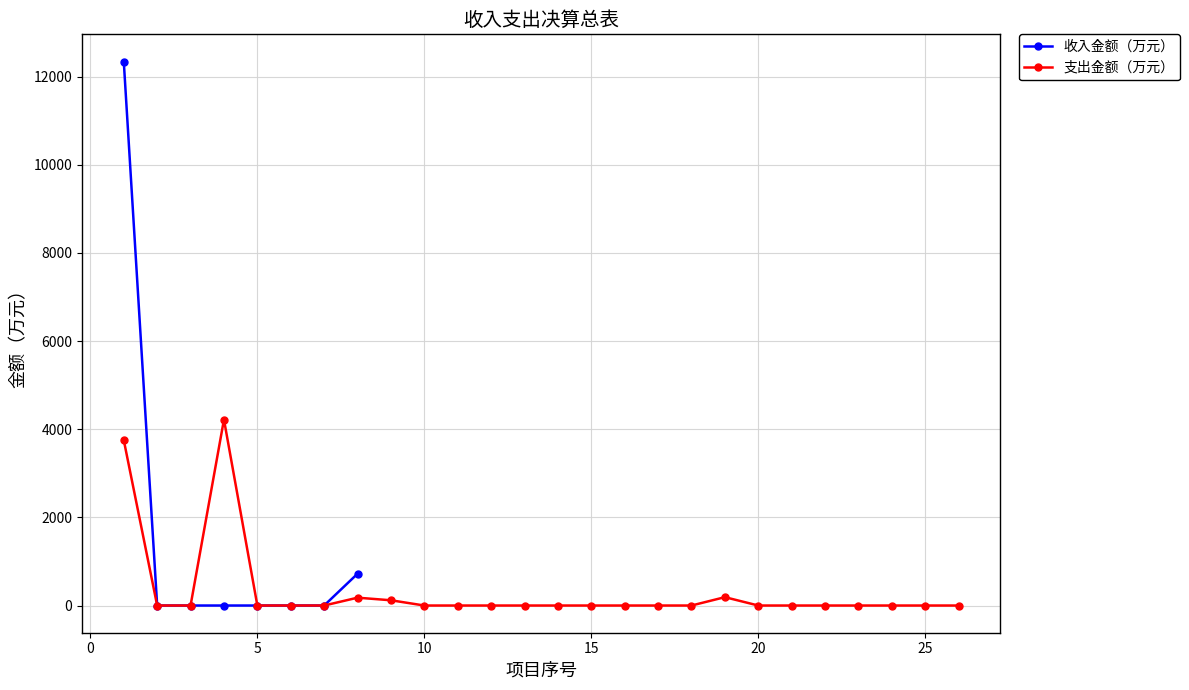

What is the highest value of the 收入金额（万元） series?

12341.2